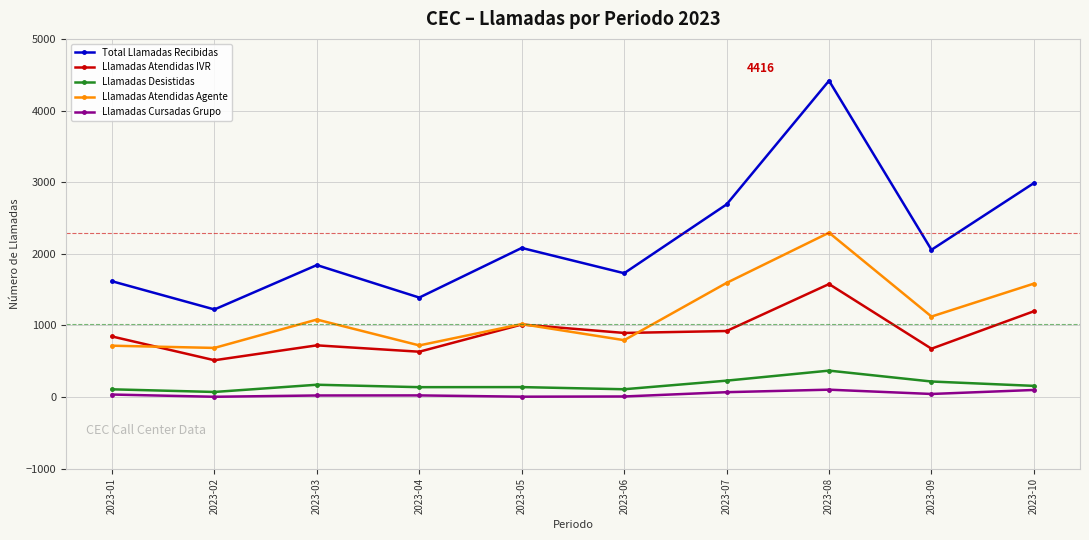

Where is the first local maximum for Llamadas Atendidas IVR?

2023-03